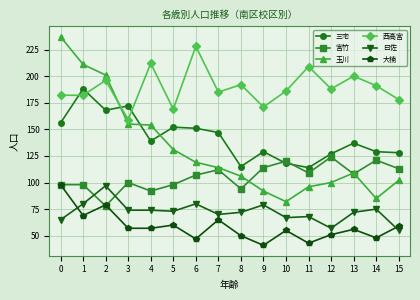

How many interior local peaks does the 三宅 series have?

5